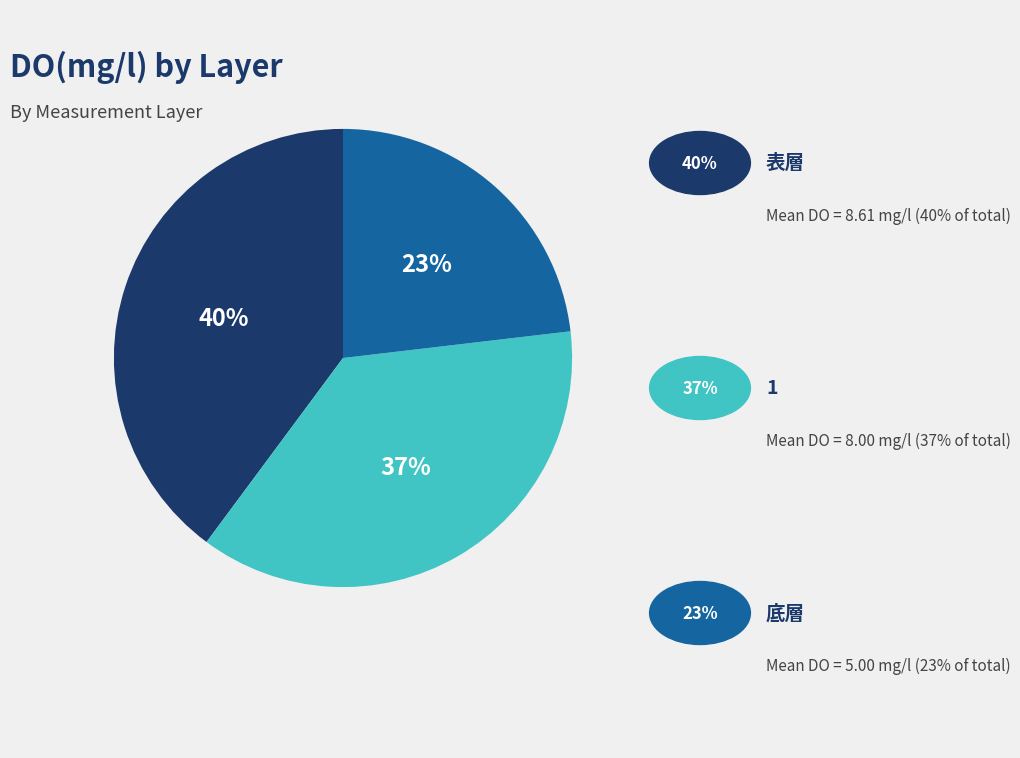

To the nearest percent, what is the average slice percentage?

33%